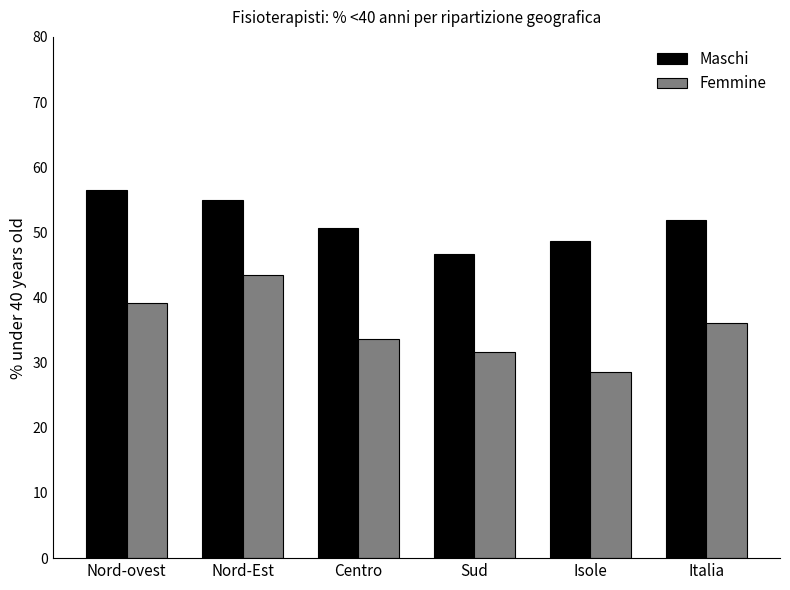

Count the number of categories in the chart.

6